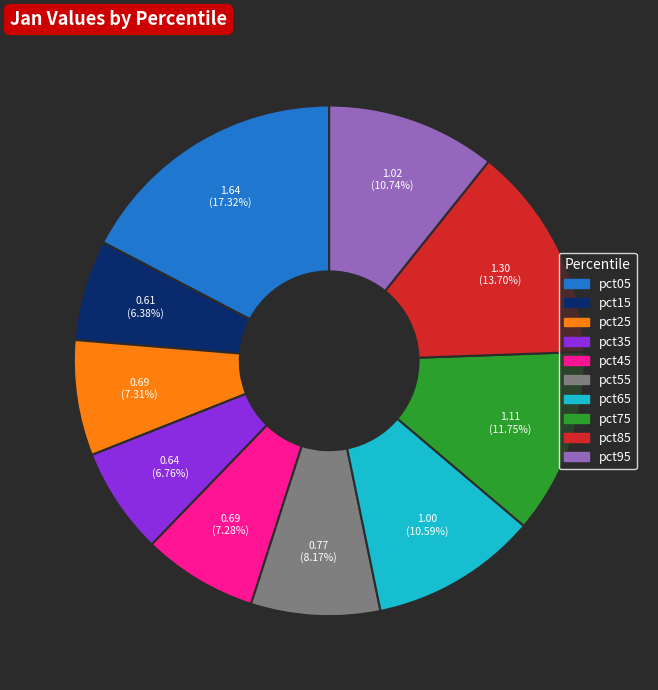

Combined, do pct85 and pct15 account for over 50%?

No